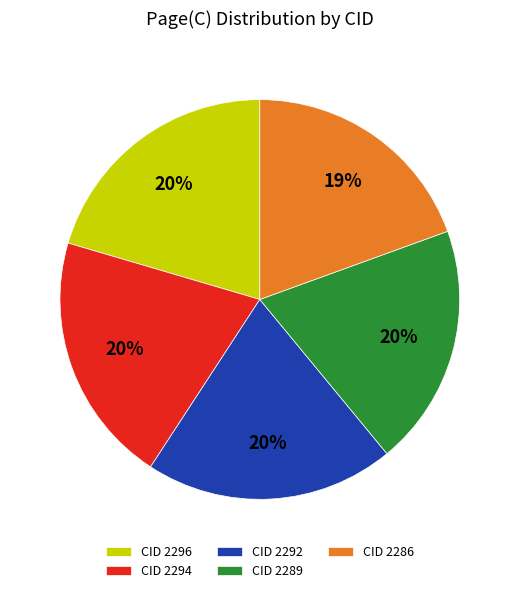

To the nearest percent, what is the difference between the largest and smallest slice percentages?

1%